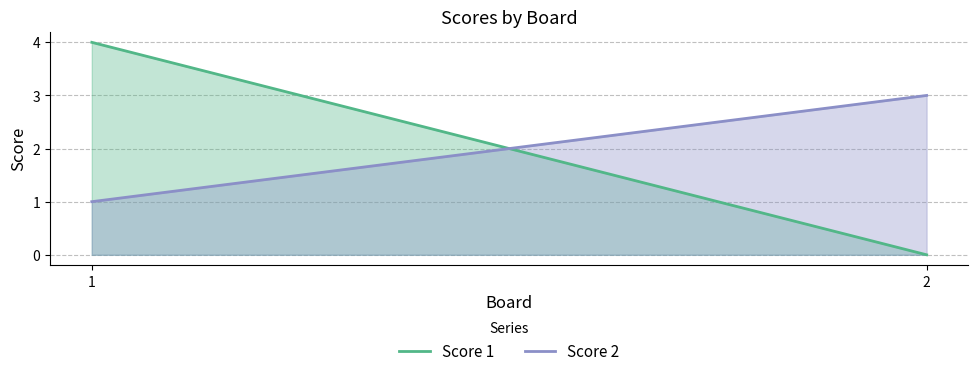

How many categories are shown in the chart?

2